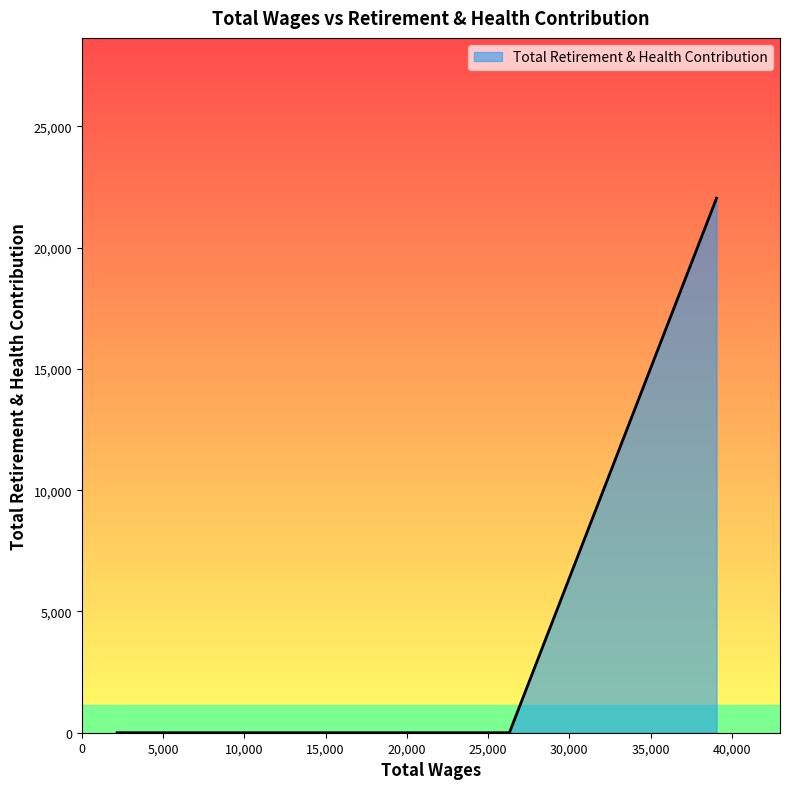

What is the average value?

2754